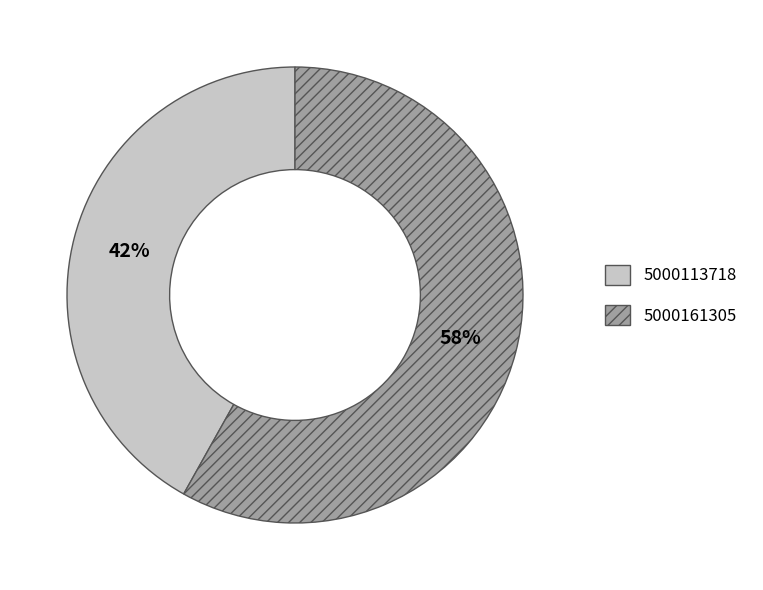

Which has a higher value, 5000113718 or 5000161305?

5000161305